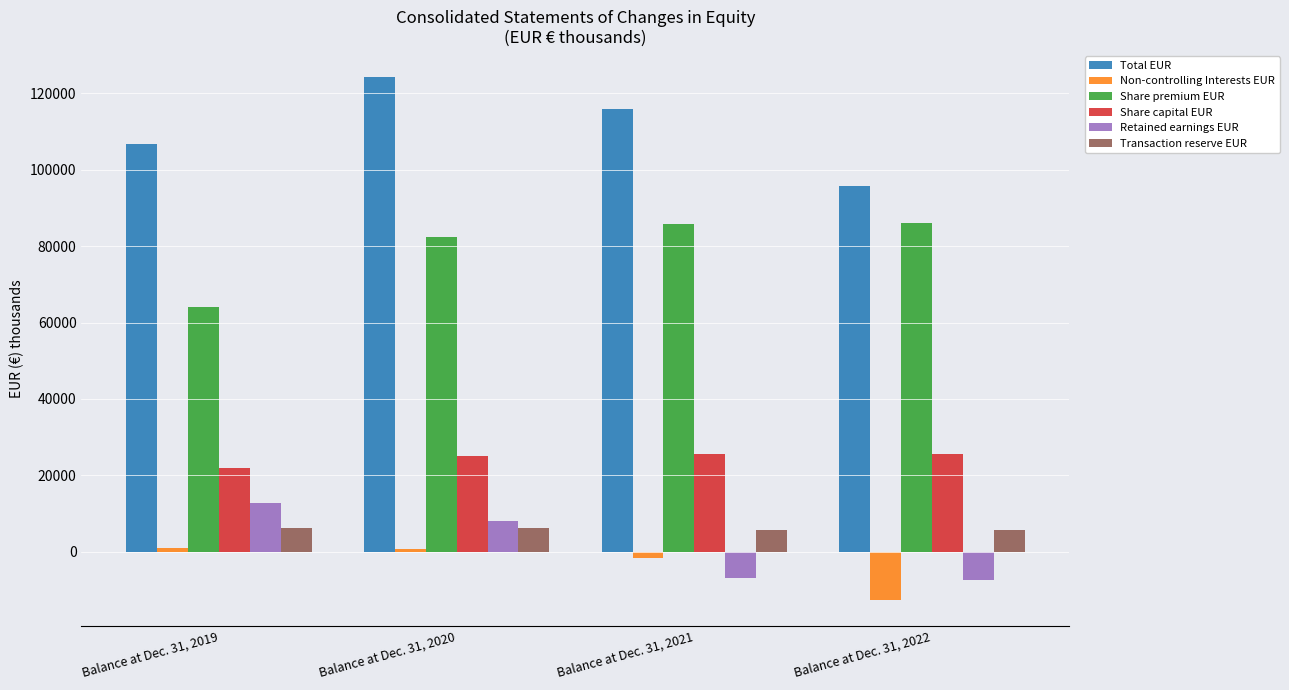

At how many categories does at least one series exceed 111060?

2